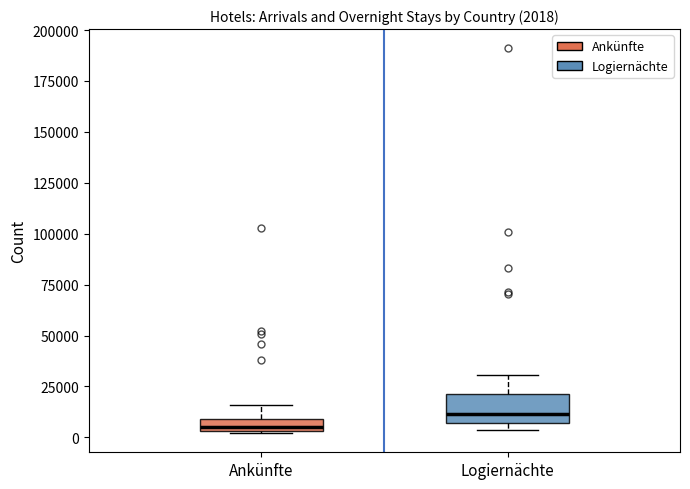

Comparing the boxes themselves (not the whiskers), which one is the tallest?

Logiernächte